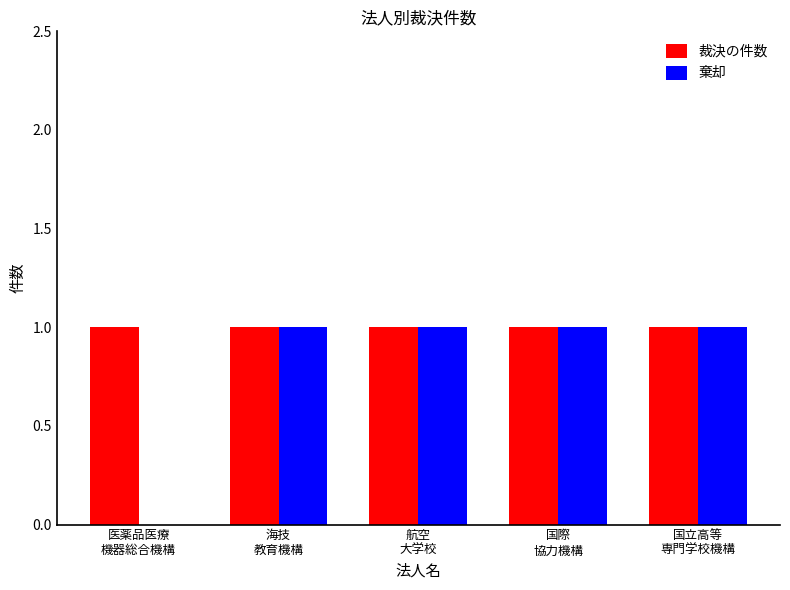

Which series has the largest total across all categories?

裁決の件数